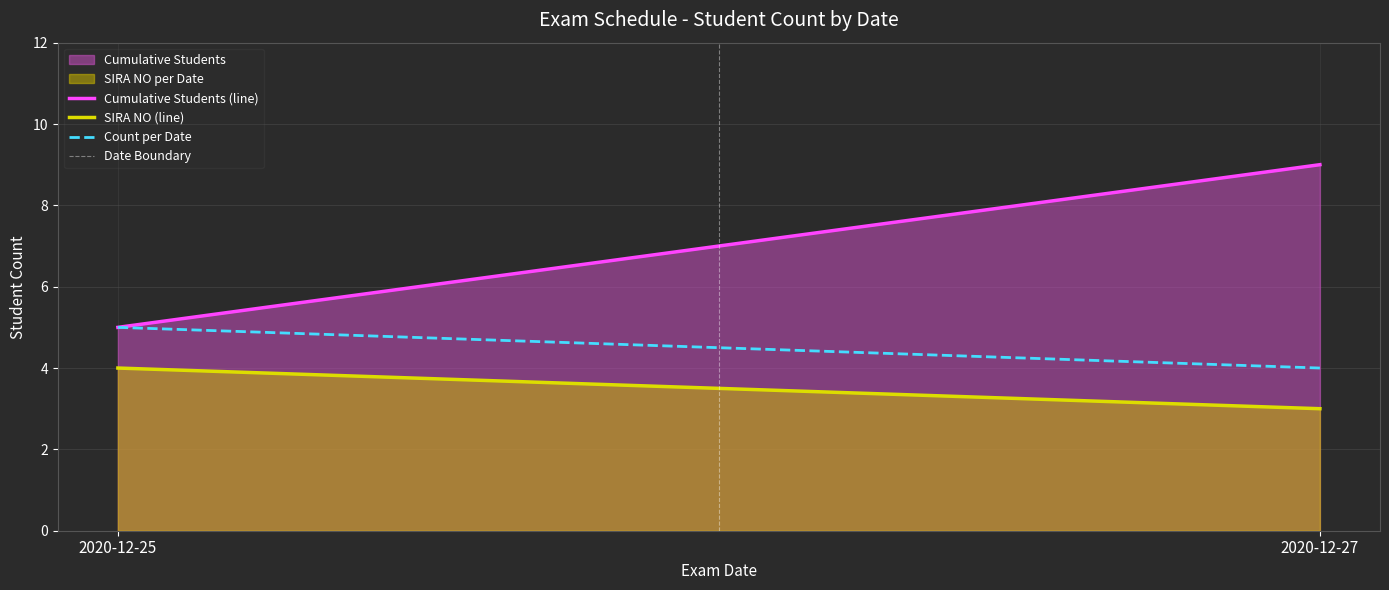

True or false: Cumulative Students and SIRA NO intersect in this chart.

False